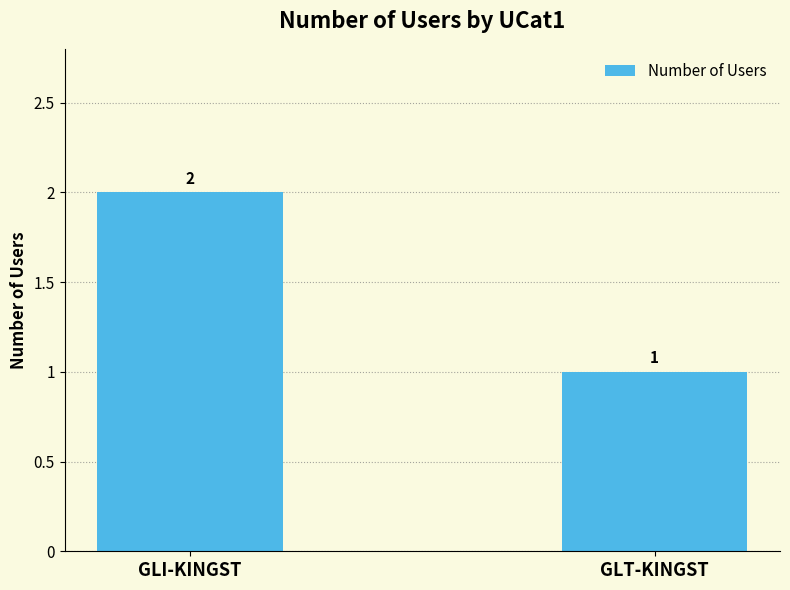

At which label is the value closest to 1?

GLT-KINGST